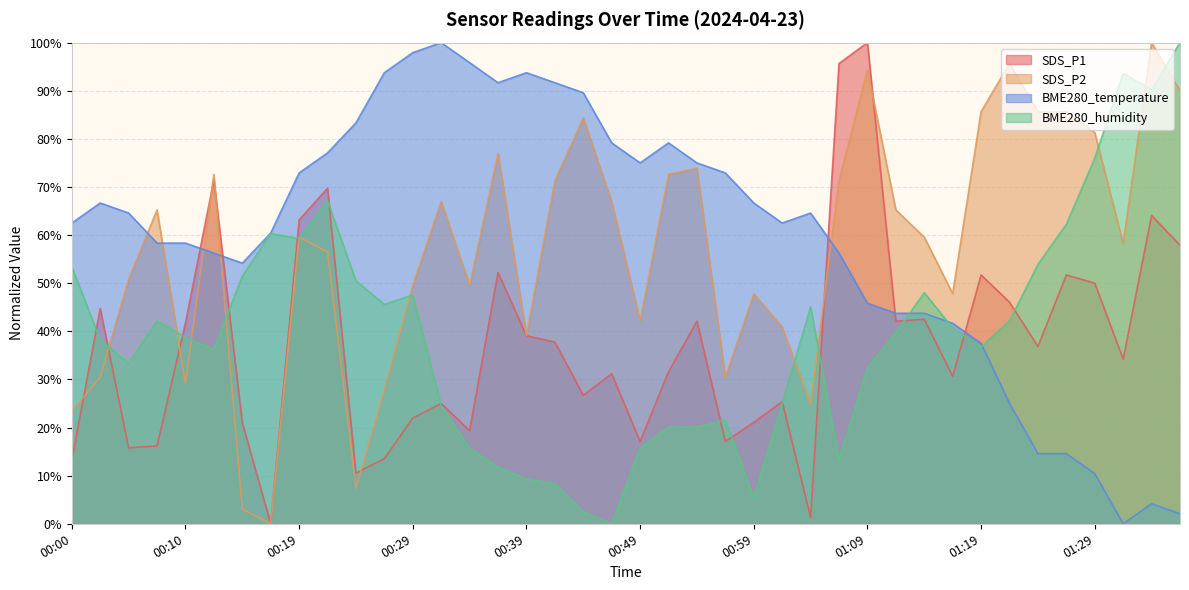

How many data points does each series have?

40